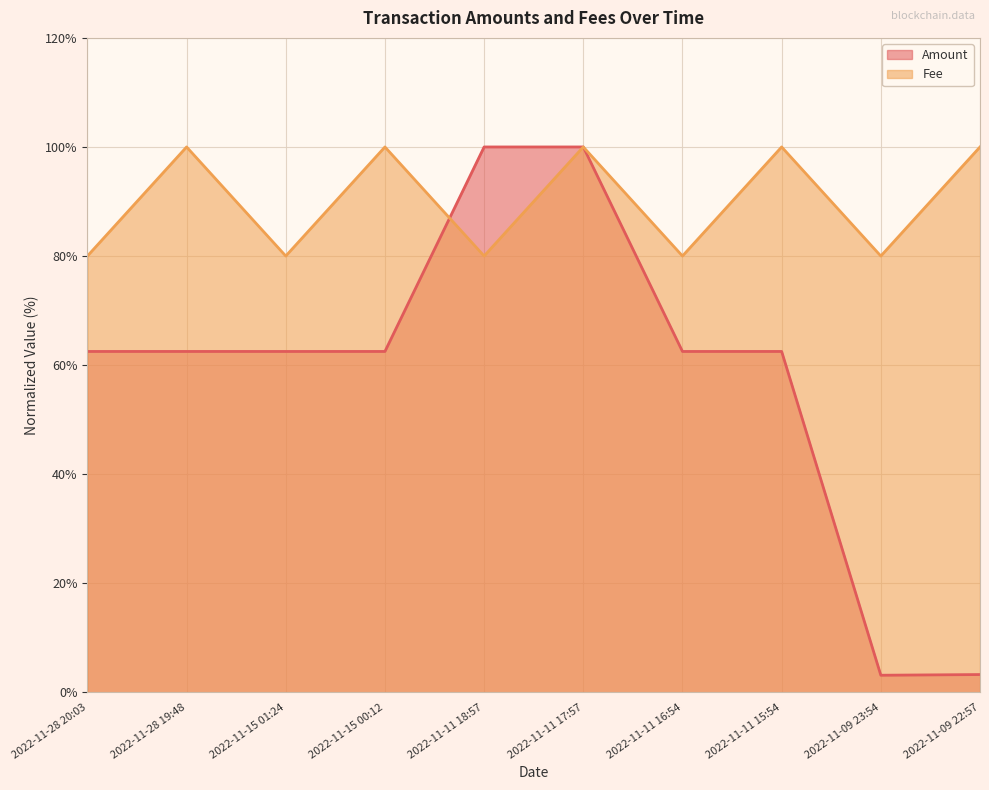

What is the label of the 10th point from the right?

2022-11-28 20:03